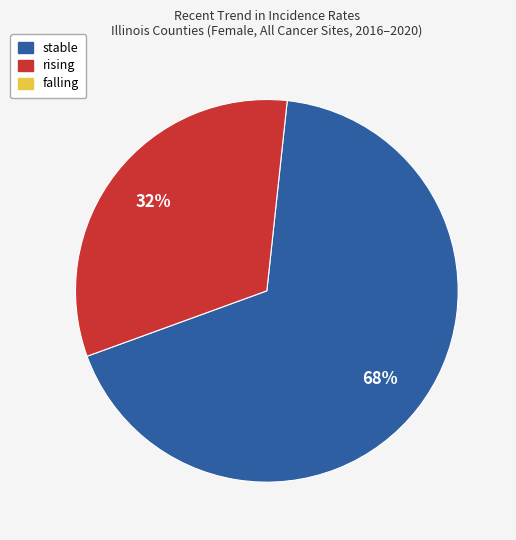

To the nearest percent, what is the average slice percentage?

50%